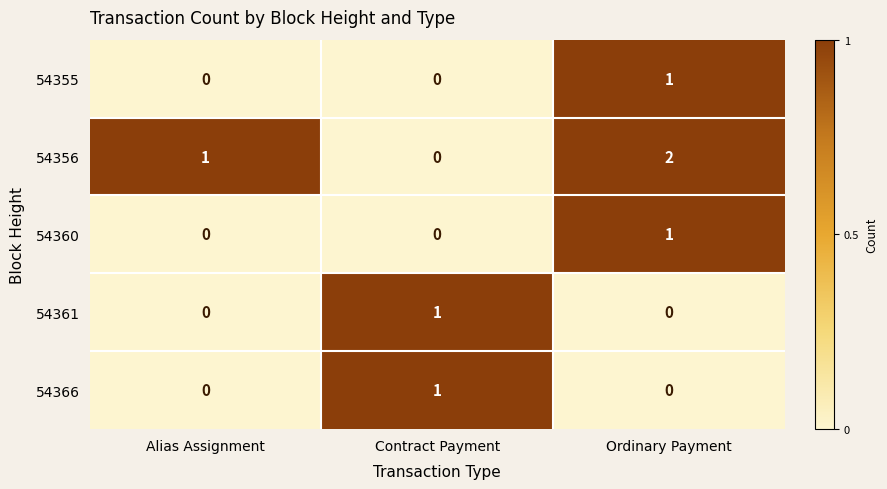

Count the 54356 values in the range 0 to 2.

3